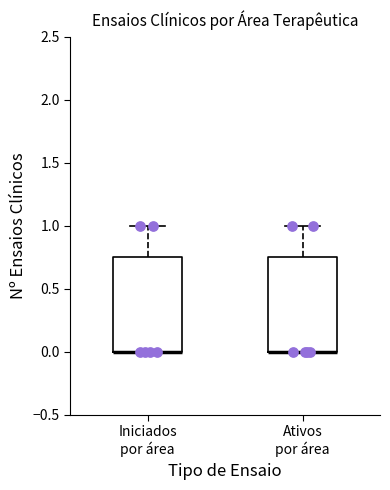

Where is the upper edge of the box for Iniciados por área on the y-axis? The values are not printed on the chart, so give them approximately, as read against the axis.

0.75